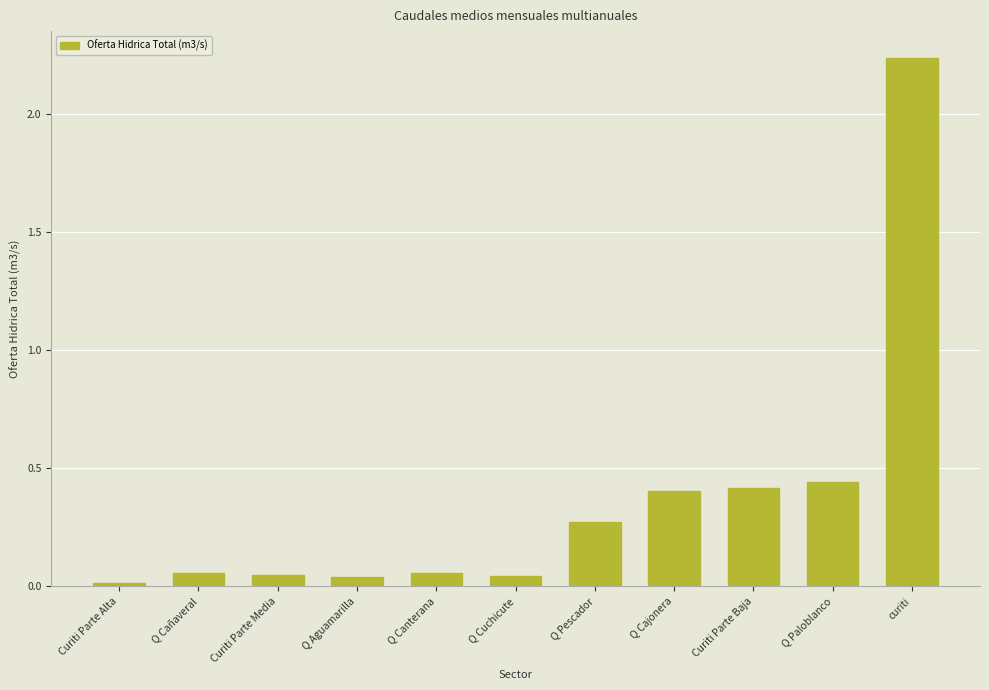

What is the change in value from Curiti Parte Media to Q Pescador?

+0.2